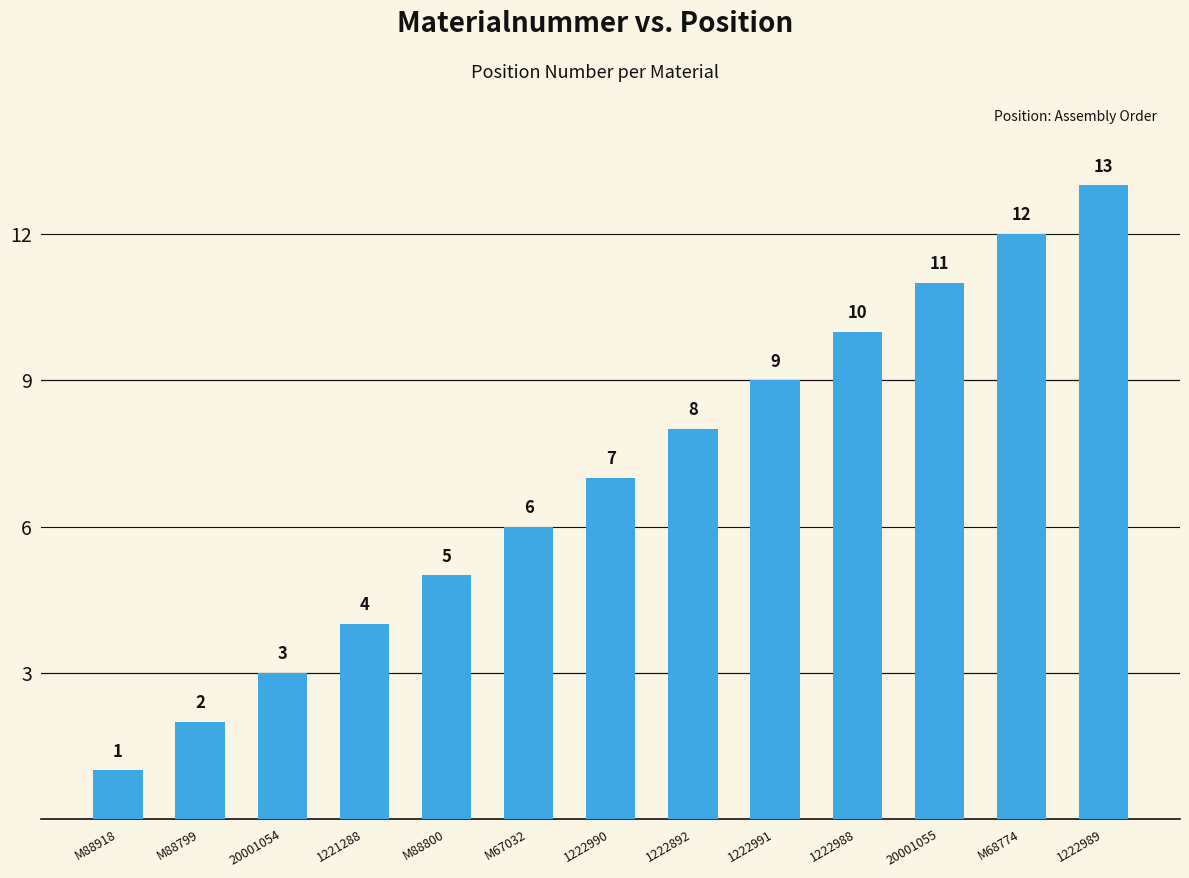

What is the difference between the values at 1222989 and M67032?

7